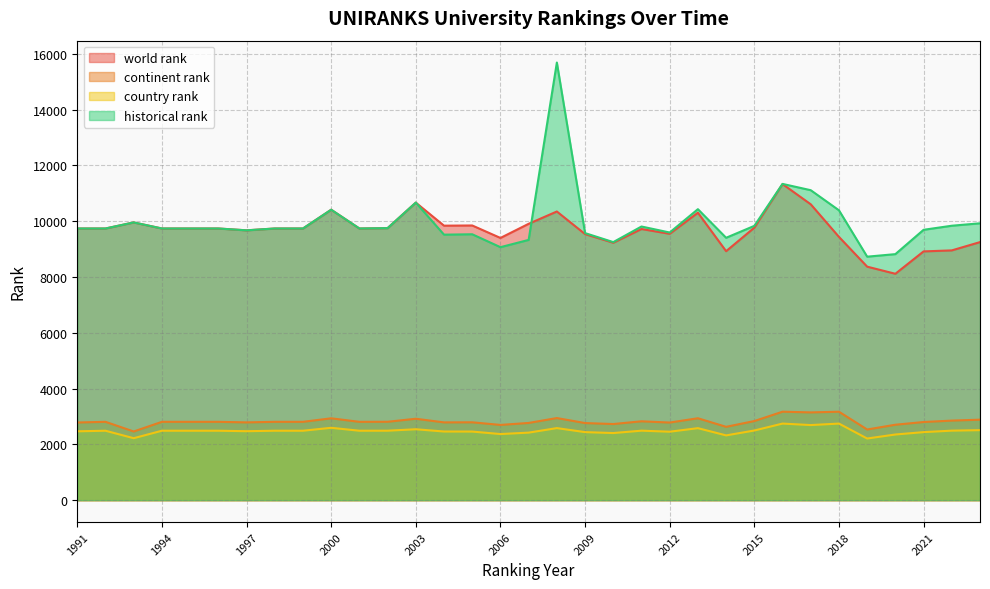

Reading right to left, transcribe all the data shown in this chart.

world rank: 9249	8952	8916	8114	8369	9436	10604	11329	9766	8924	10302	9547	9718	9227	9536	10346	9905	9398	9845	9838	10665	9750	9737	10410	9737	9737	9671	9737	9737	9737	9954	9737	9737
continent rank: 2885	2852	2801	2704	2533	3170	3146	3171	2836	2629	2936	2782	2827	2729	2764	2943	2768	2697	2791	2788	2918	2810	2808	2934	2808	2808	2788	2808	2808	2808	2462	2808	2784
country rank: 2510	2492	2439	2354	2210	2745	2692	2745	2497	2322	2581	2454	2491	2406	2439	2583	2421	2370	2459	2461	2542	2490	2489	2594	2489	2489	2472	2489	2489	2489	2221	2489	2468
historical rank: 9923	9836	9690	8818	8727	10389	11109	11335	9831	9404	10429	9593	9808	9249	9572	15684	9328	9067	9530	9516	10665	9750	9737	10410	9737	9737	9671	9737	9737	9737	9954	9737	9737